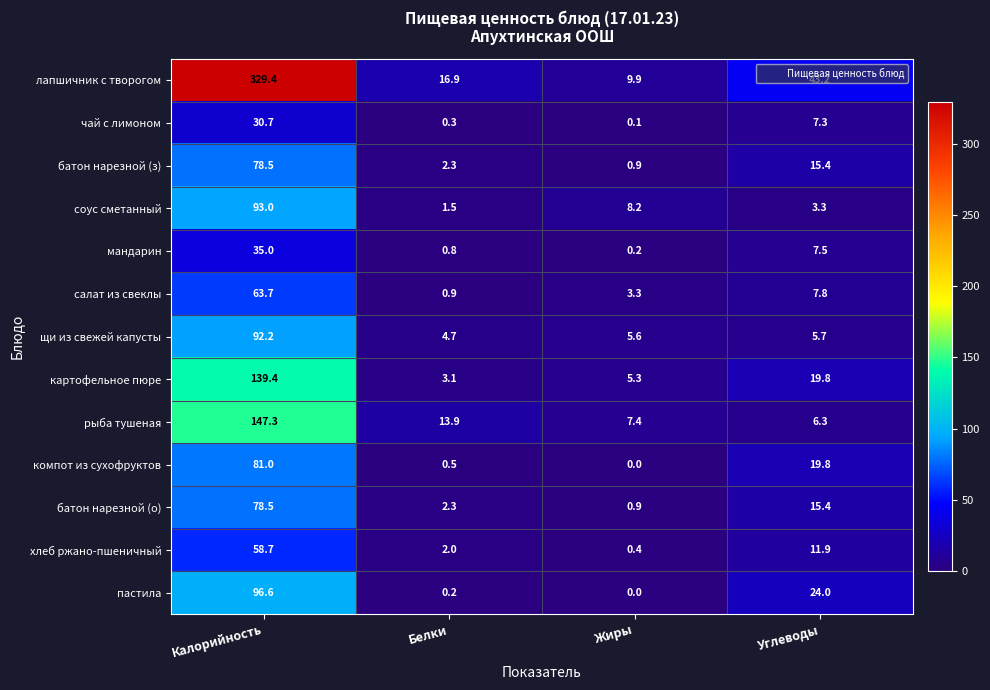

What is the sum of the салат из свеклы values at Белки and Калорийность?

64.6